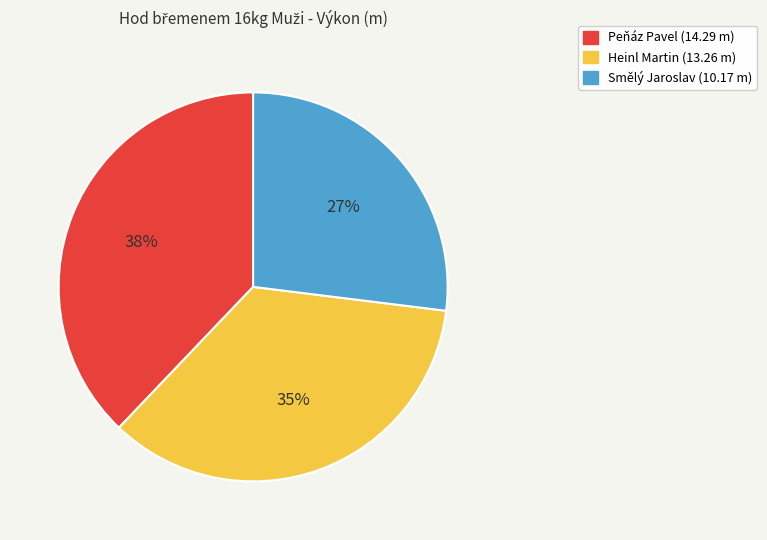

Combined, do Peňáz Pavel and Heinl Martin account for over 50%?

Yes